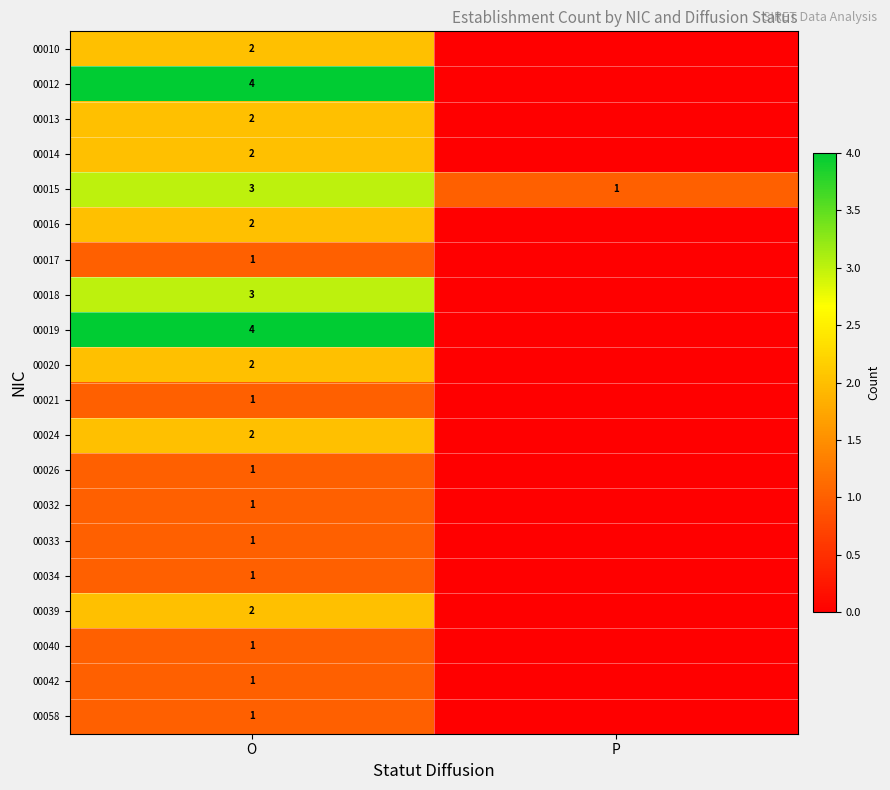

What is the total value across all series at O?

37